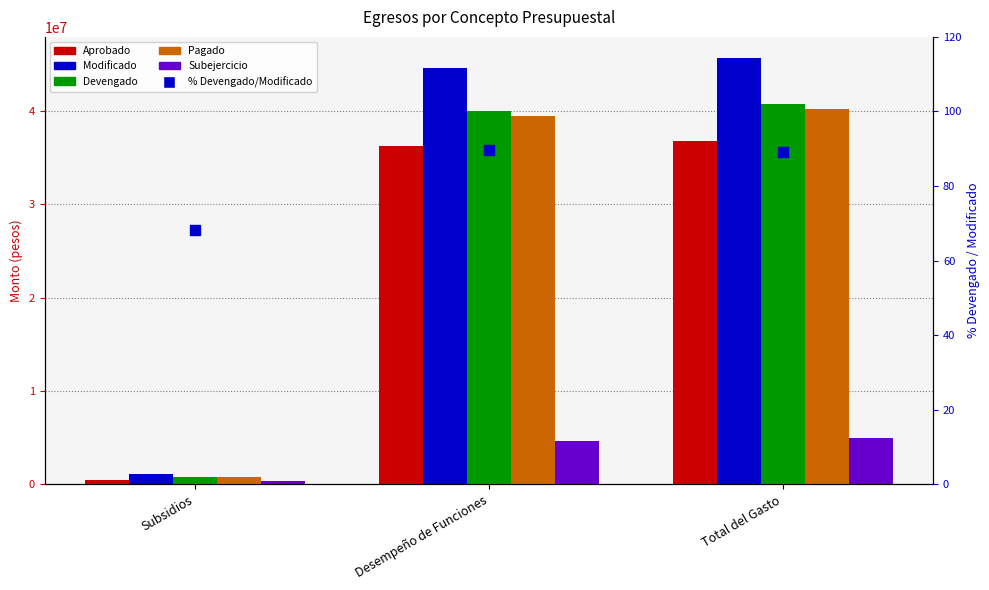

Which series reaches the maximum Y coordinate?

Modificado